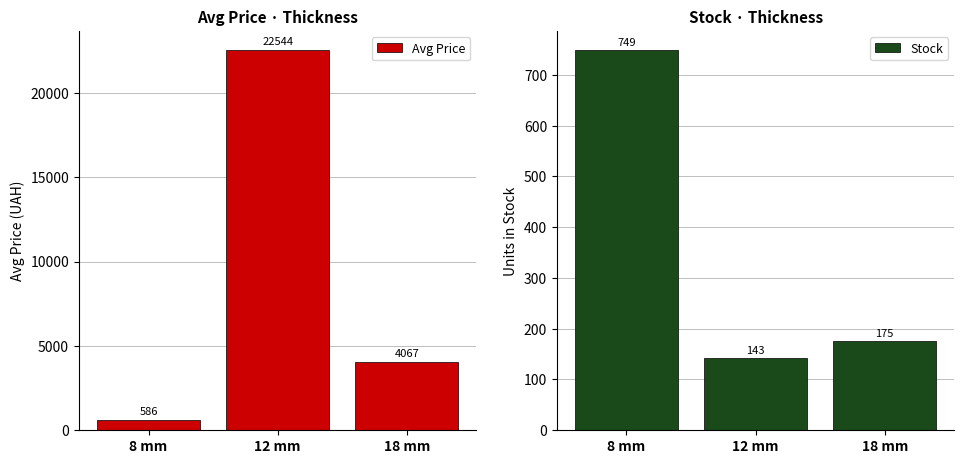

Which series has the widest spread of values?

Avg Price